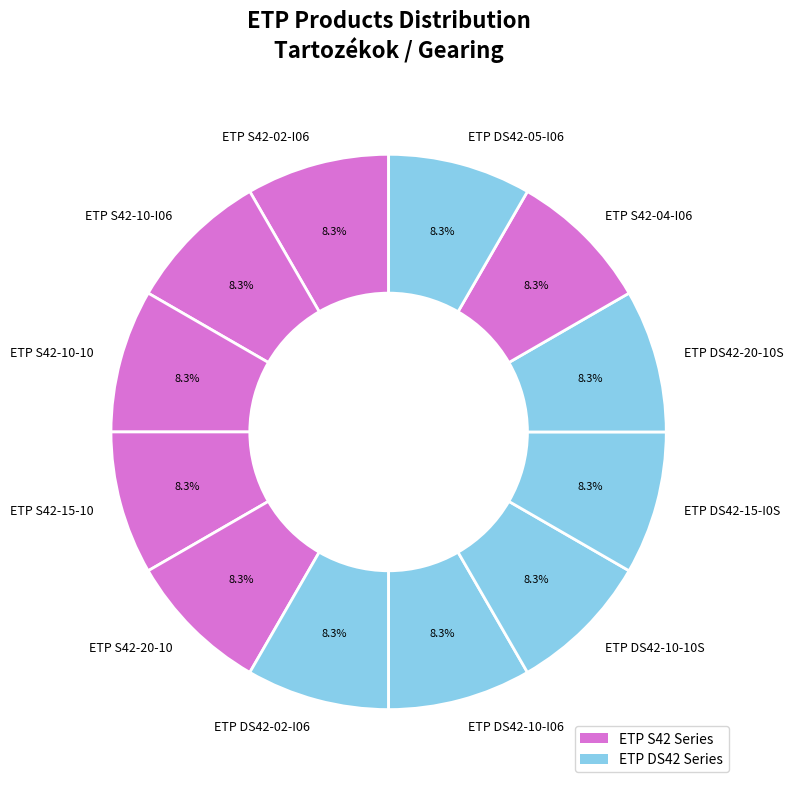

How much of the chart is everything except ETP S42-20-10?

91.7%